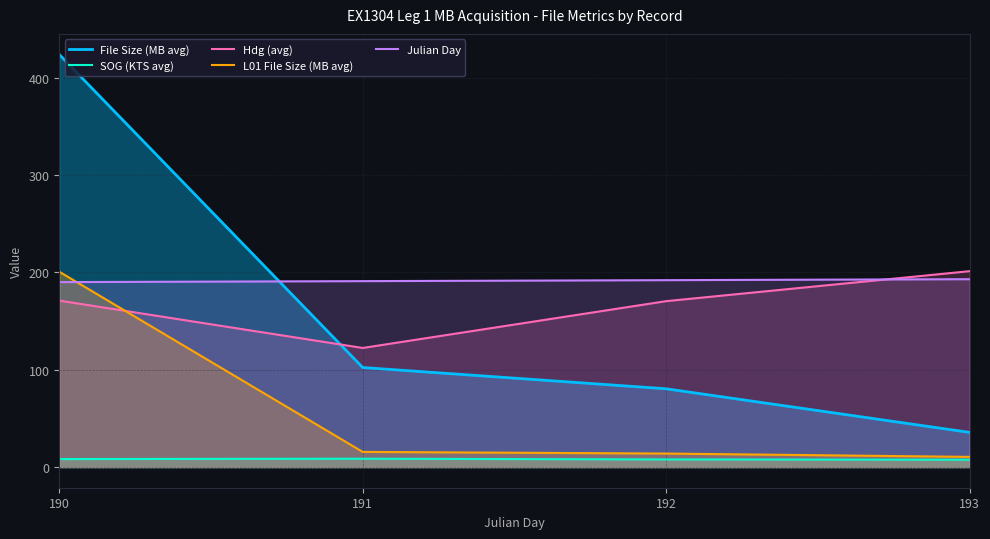

True or false: Julian Day and SOG (KTS avg) cross at least once.

False